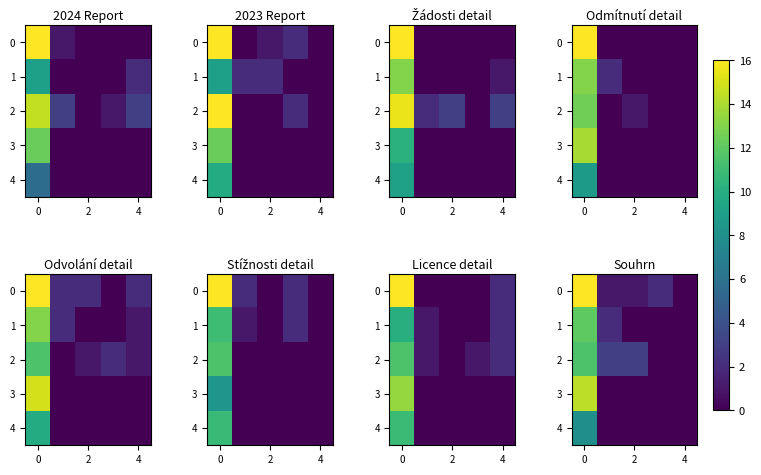

Which series has the widest spread of values?

row_0